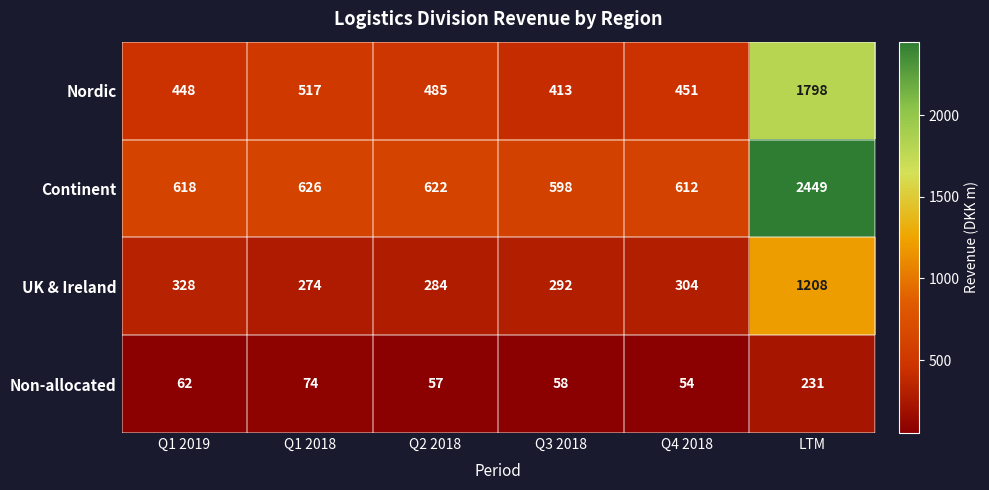

Reading left to right, extract all data points from this chart.

Nordic: 448	517	485	413	451	1798
Continent: 618	626	622	598	612	2449
UK & Ireland: 328	274	284	292	304	1208
Non-allocated: 62	74	57	58	54	231